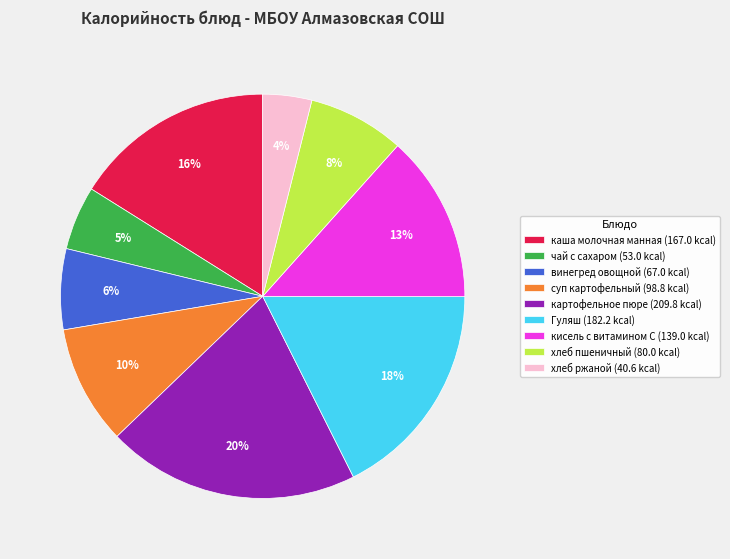

The винегред овощной slice represents 1% of the pie. True or false?

False